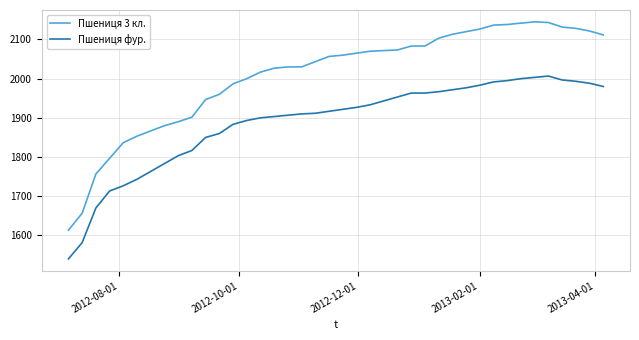

What is the minimum value shown in the chart?

1540.0